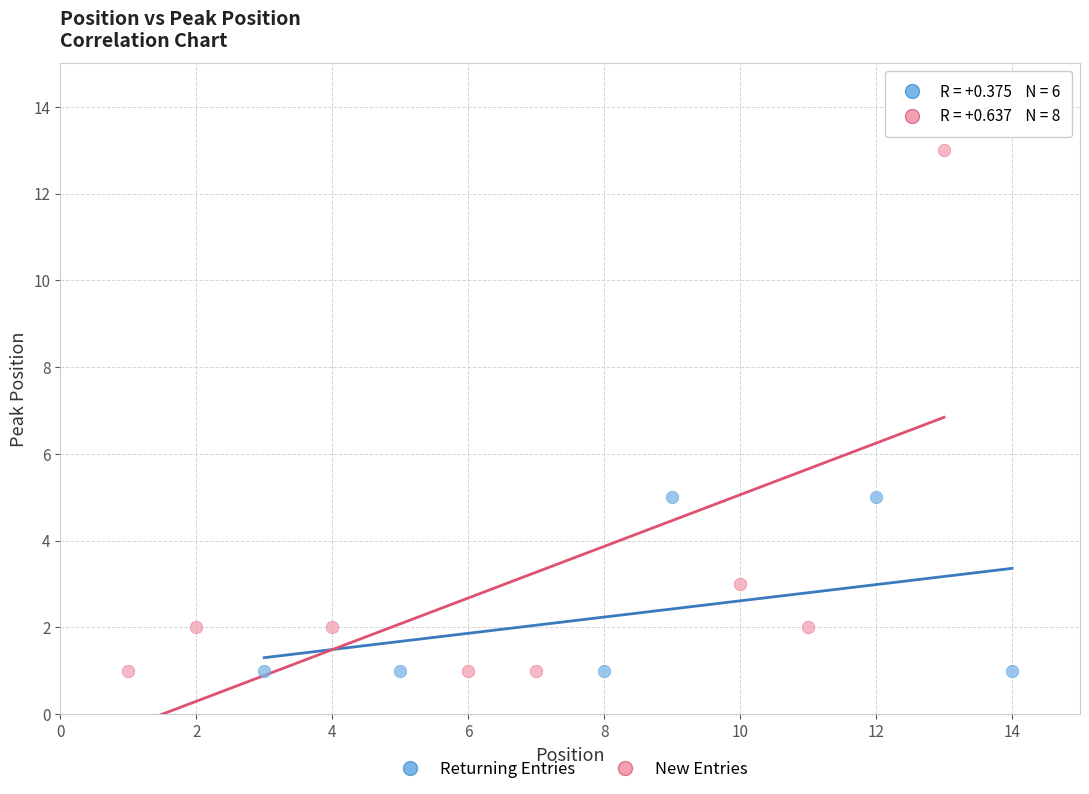

Which series contains the highest Y value?

New Entries